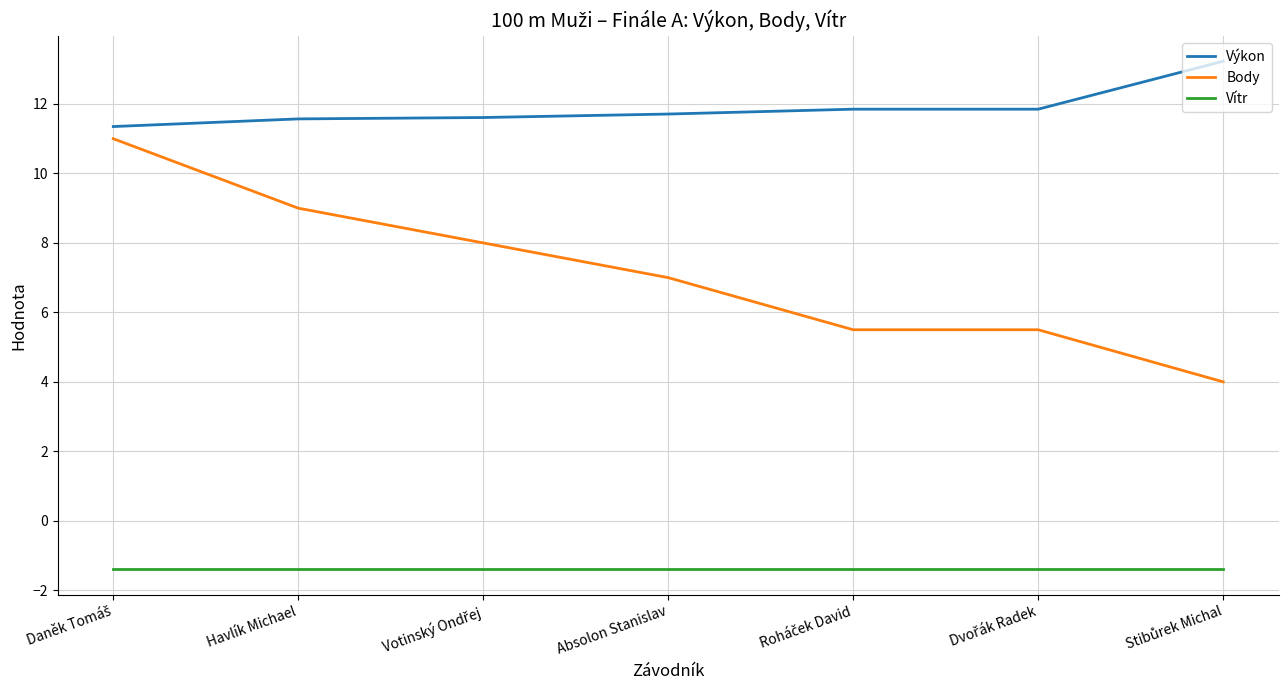

True or false: Vítr and Výkon cross at least once.

False